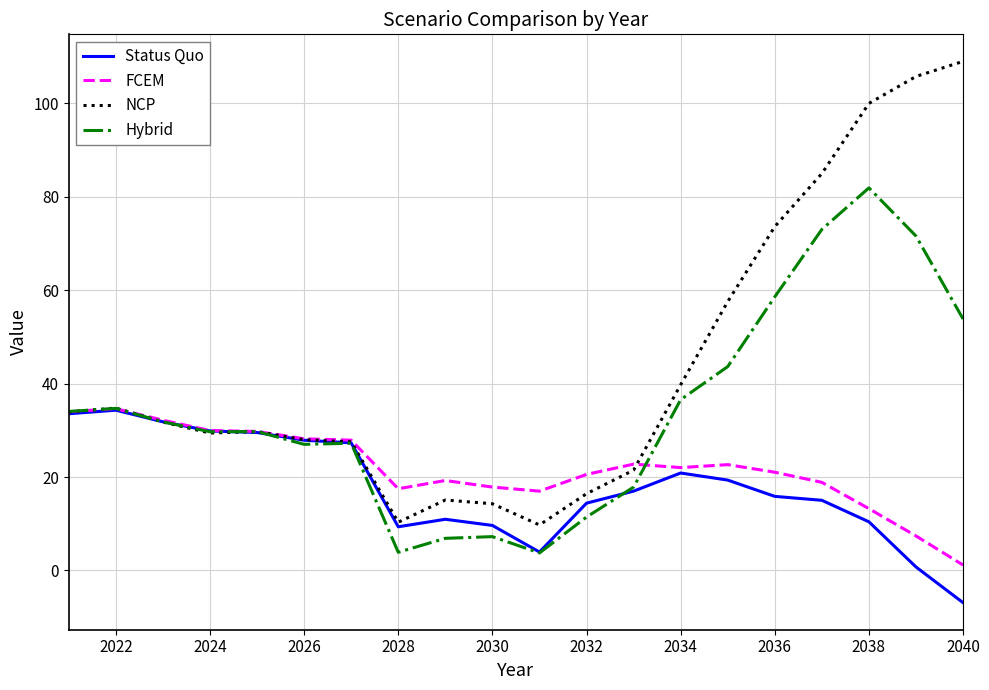

Which series has the widest spread of values?

NCP